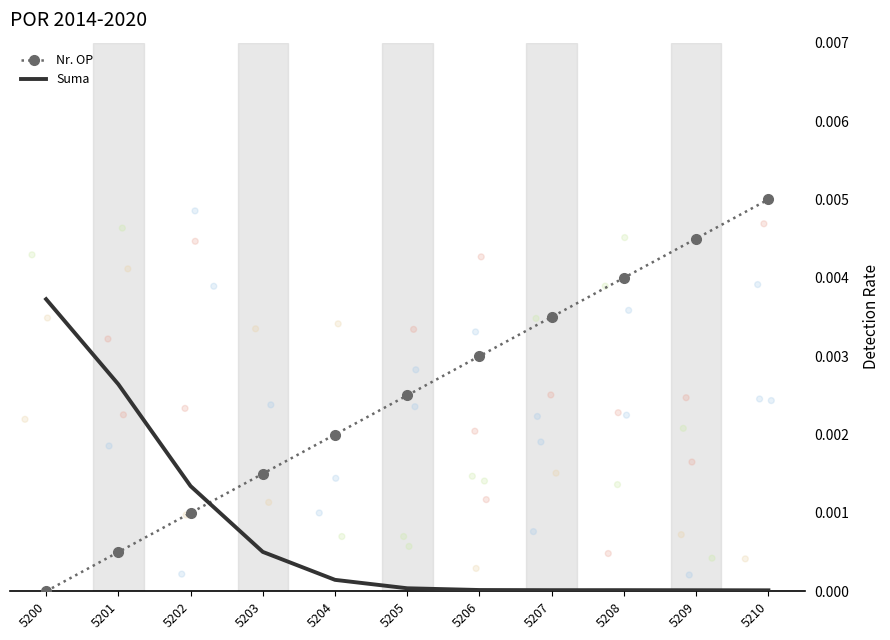

Which series has the widest spread of Y values?

Nr. OP